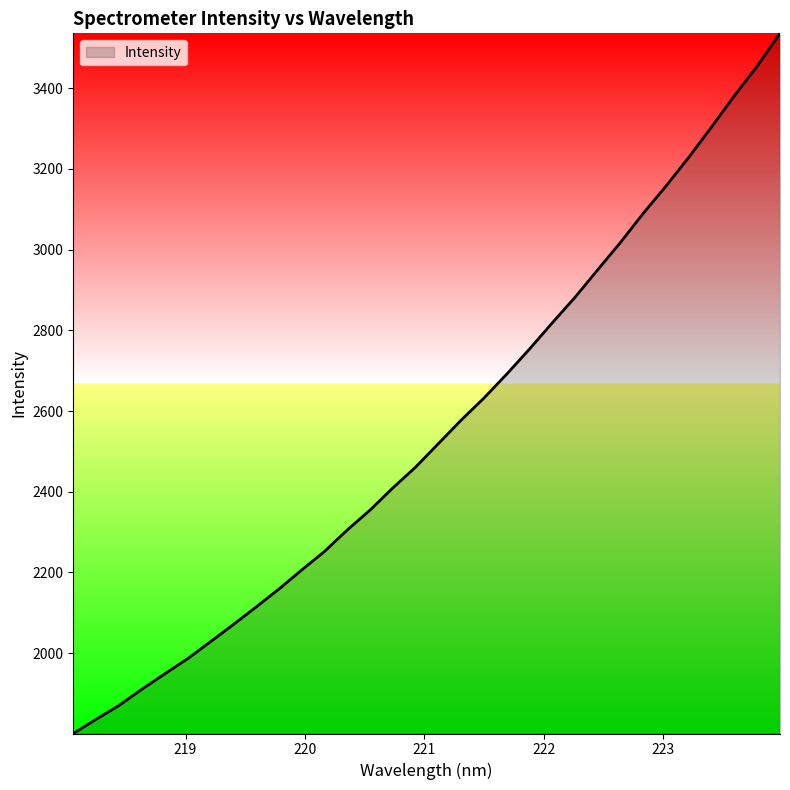

What is the minimum value shown in the chart?

1800.9